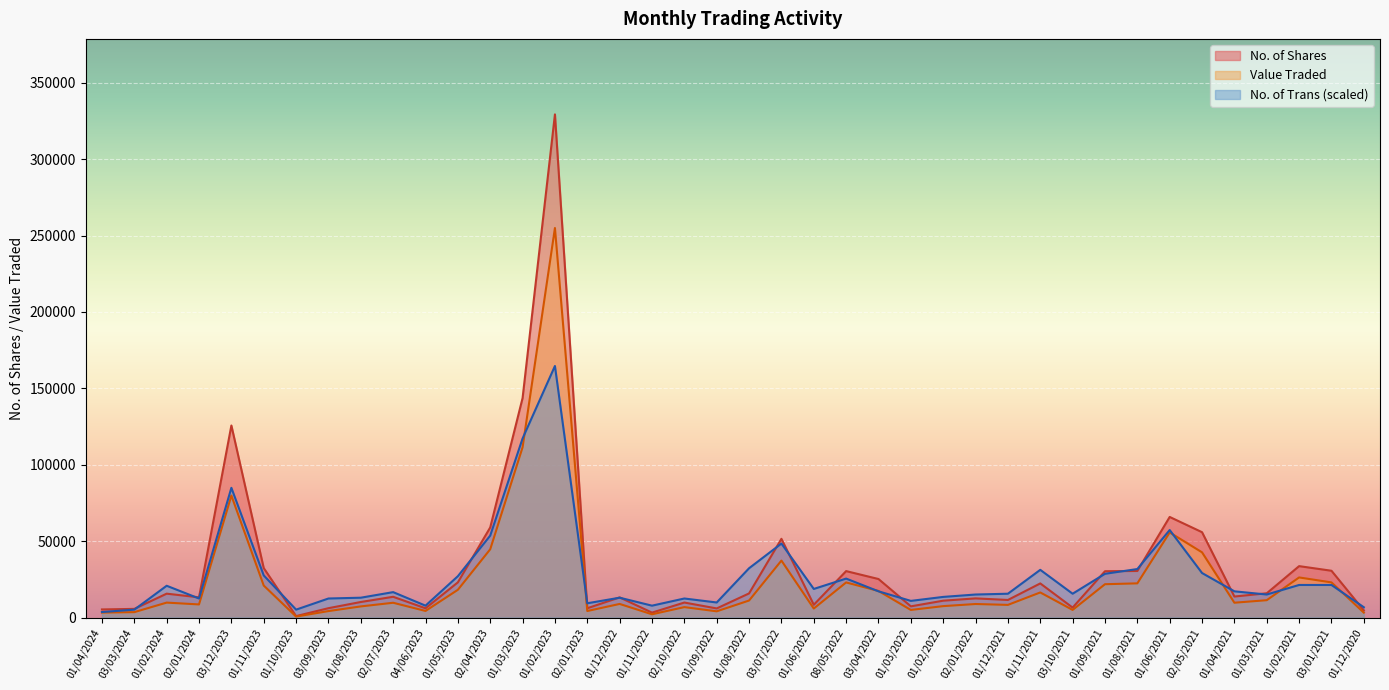

How many distinct data groups are displayed?

3